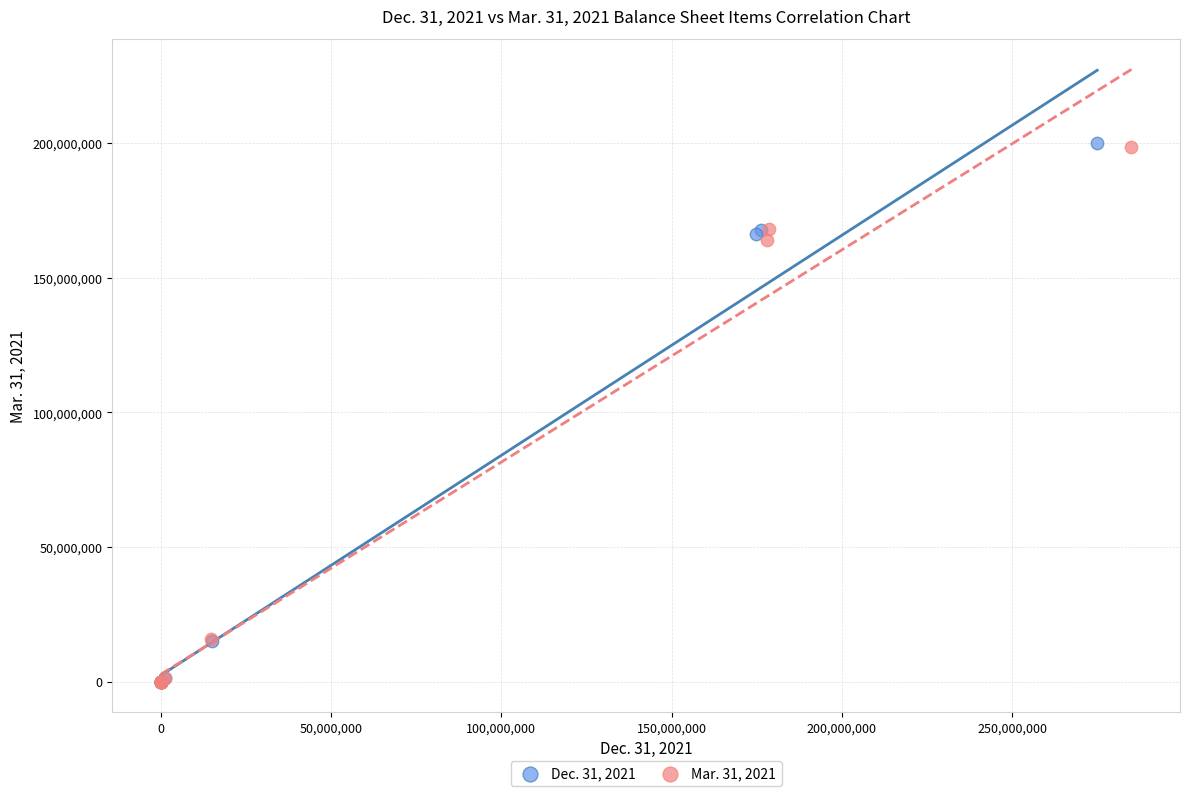

Which series has the widest spread of Y values?

Dec. 31, 2021